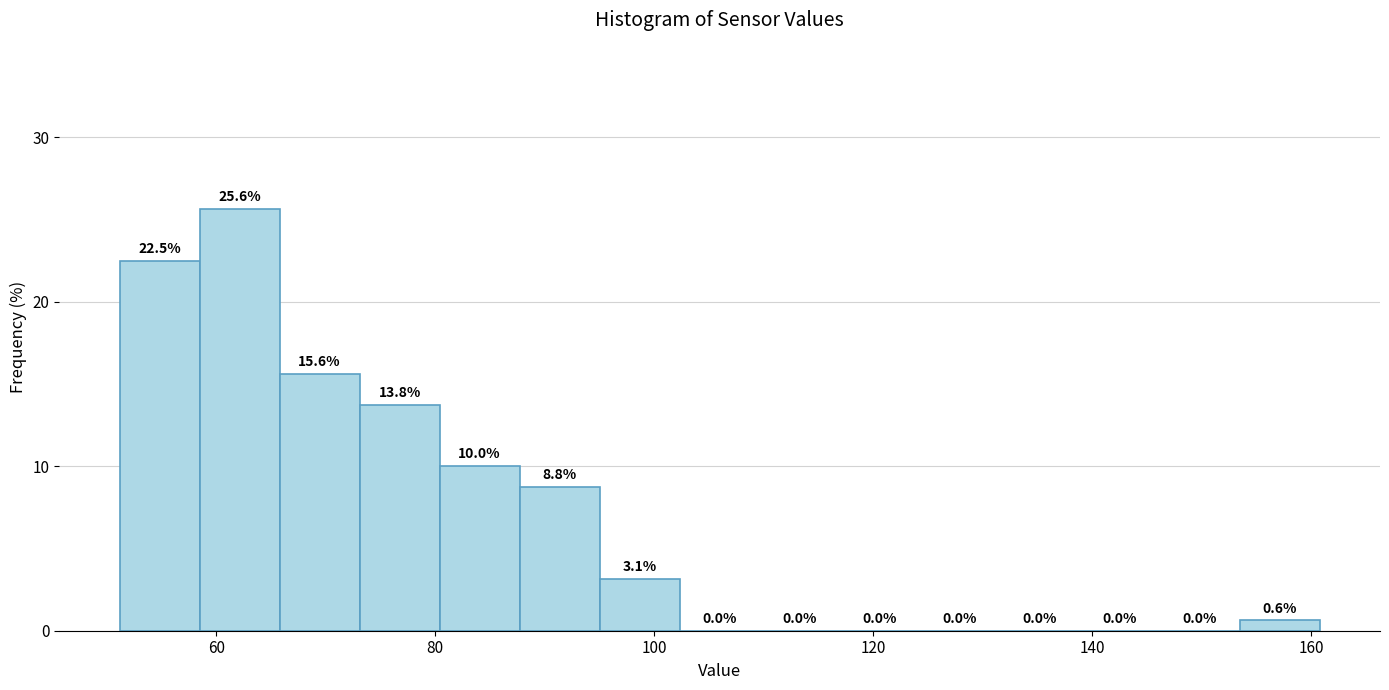

Read against the x-axis, roughly where is the centre of the tallest bar?

62